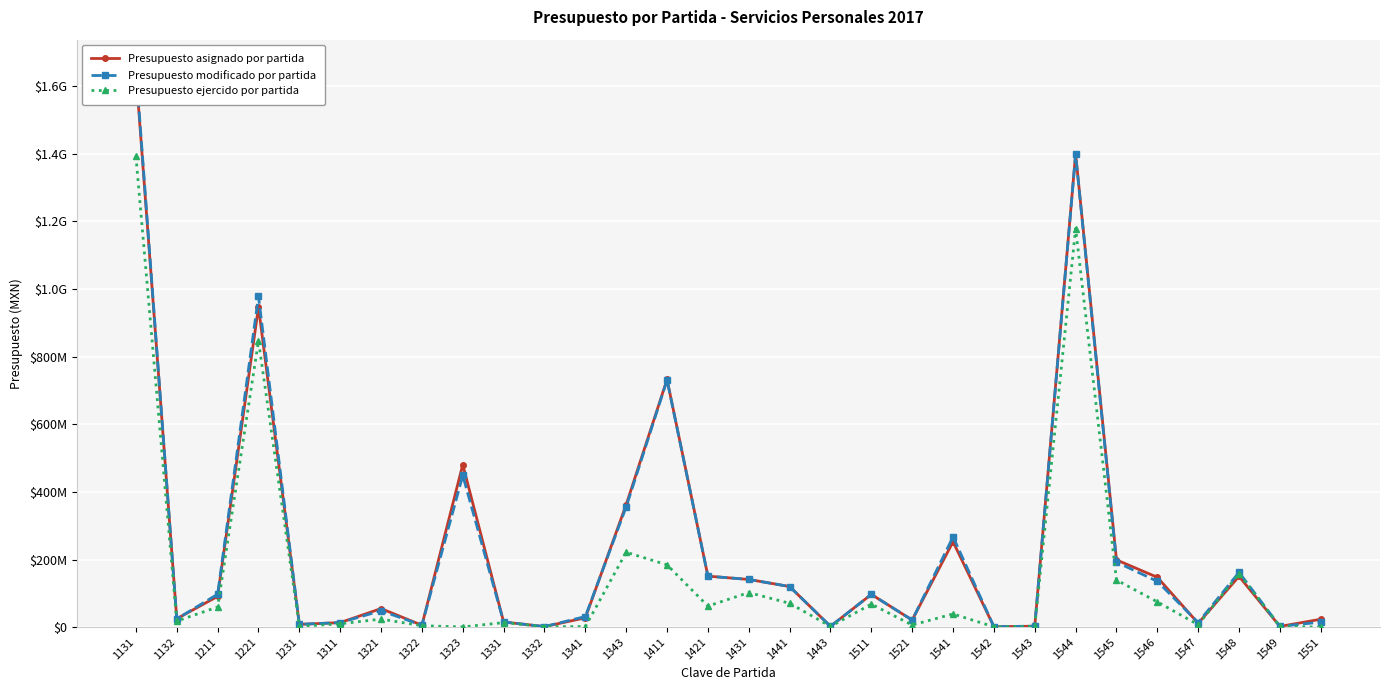

What is the sum of the Presupuesto asignado por partida values at 1443 and 1231?

10653083